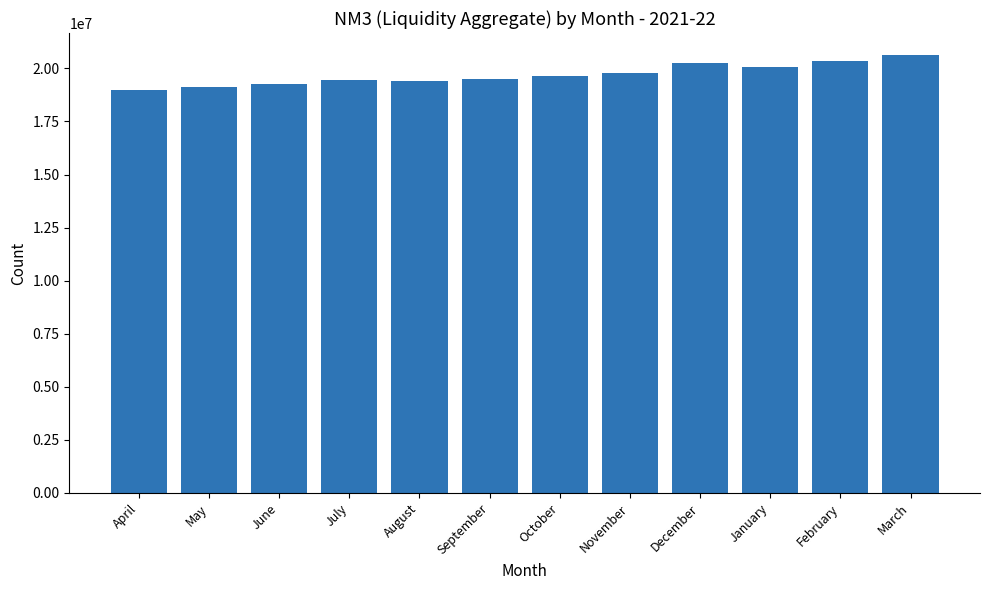

What is the difference between the second highest and minimum values?

1324478